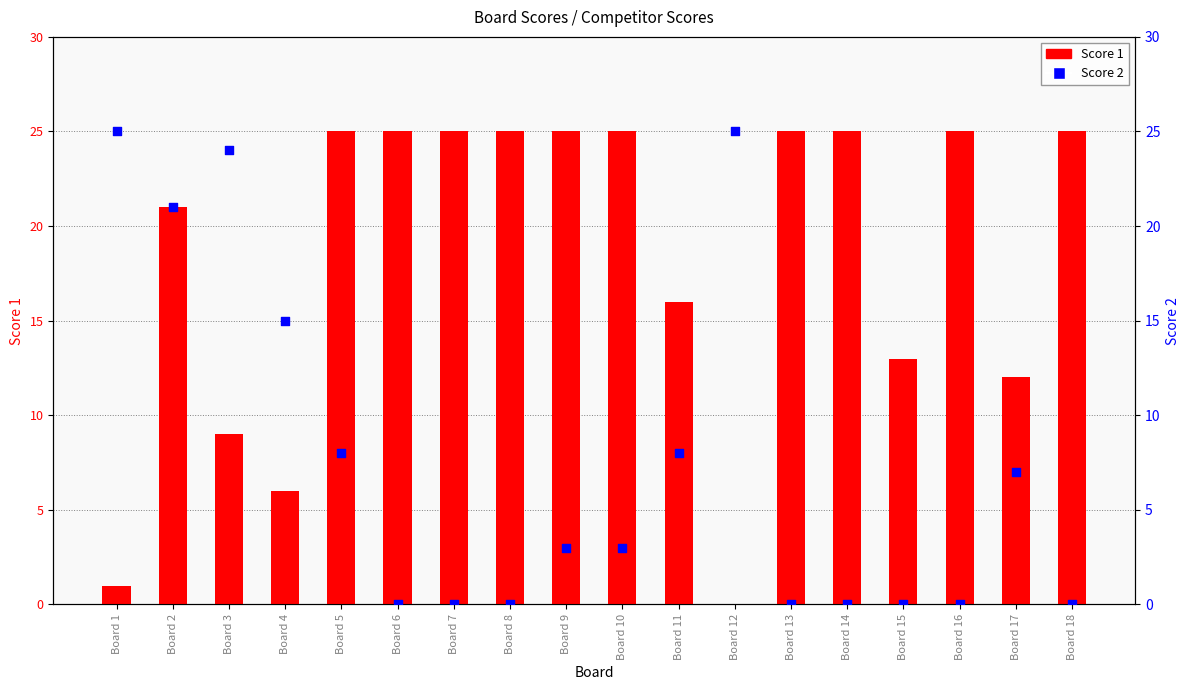

What are all the series names shown in the legend?

Score 1, Score 2